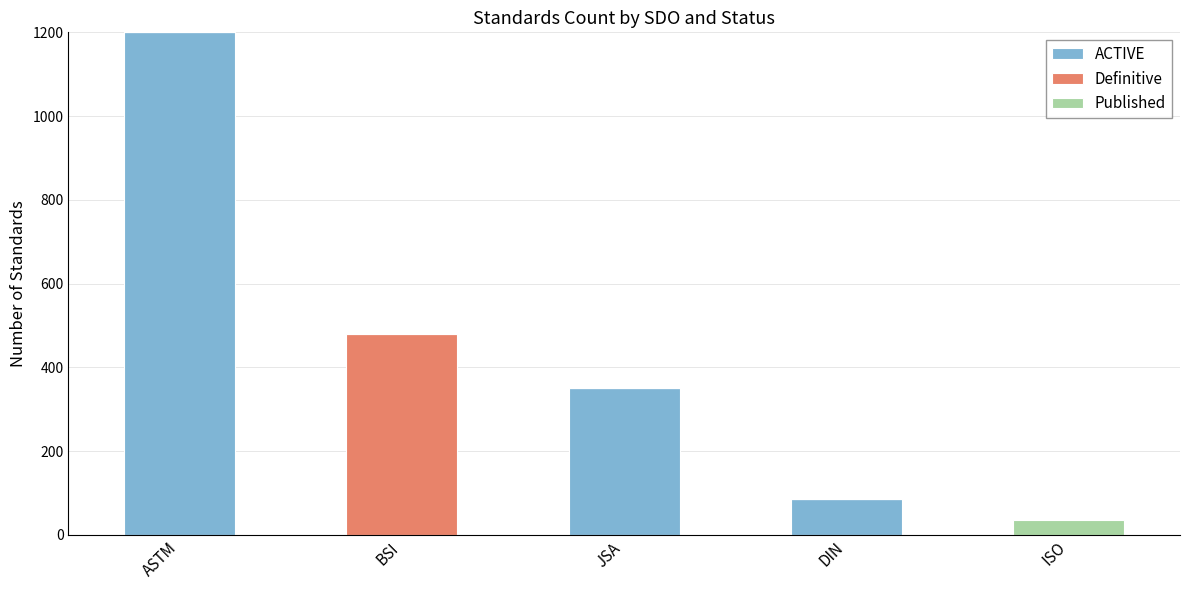

What is the sum of all ACTIVE values?

1635